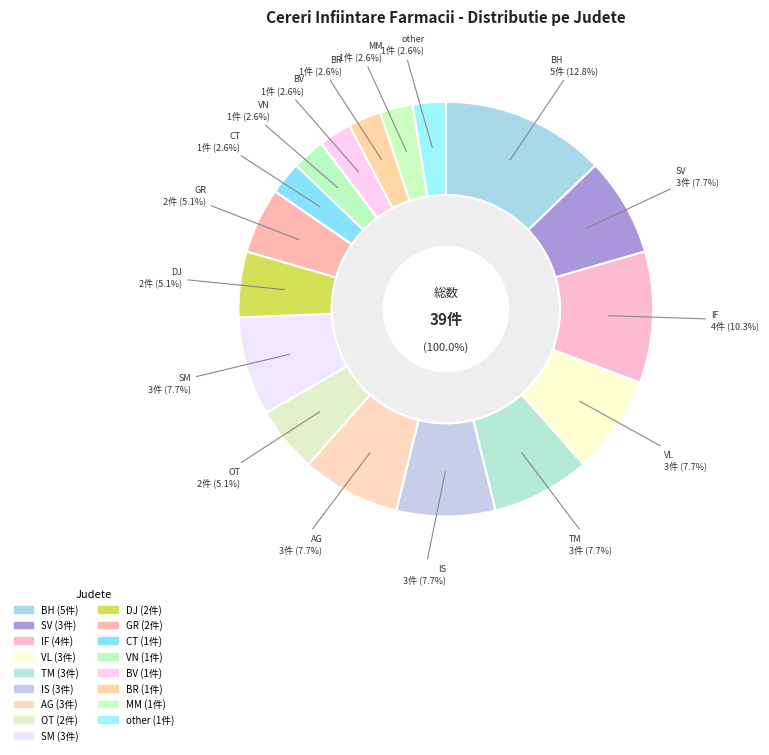

To the nearest percent, what portion does VN represent?

3%